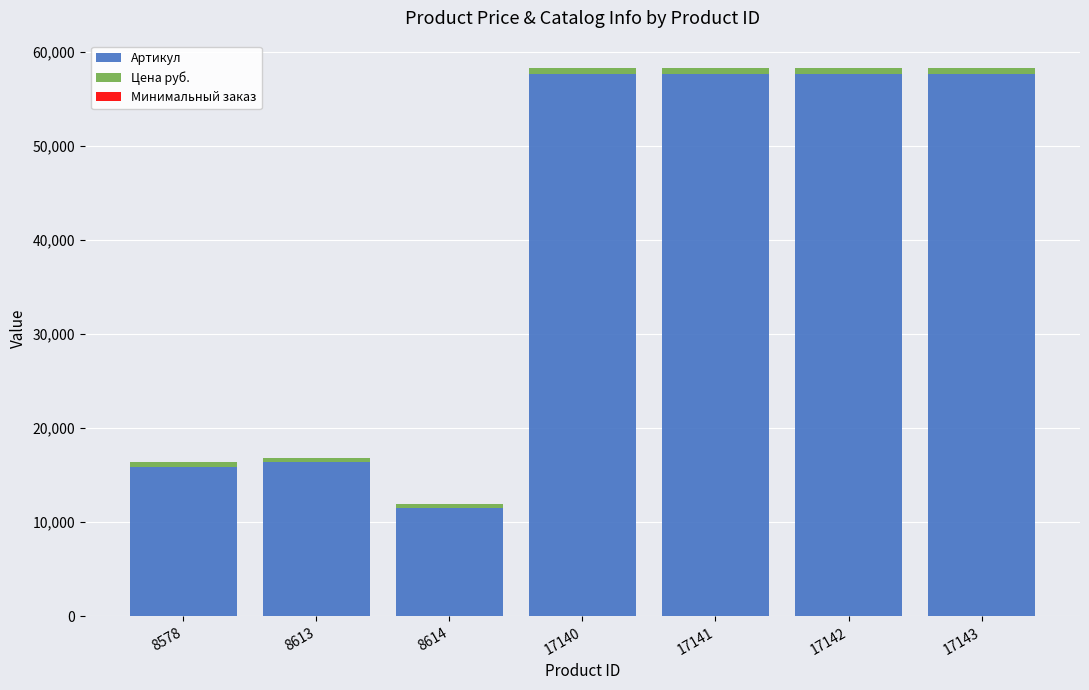

Where is Артикул nearest to the value 34582?

8613